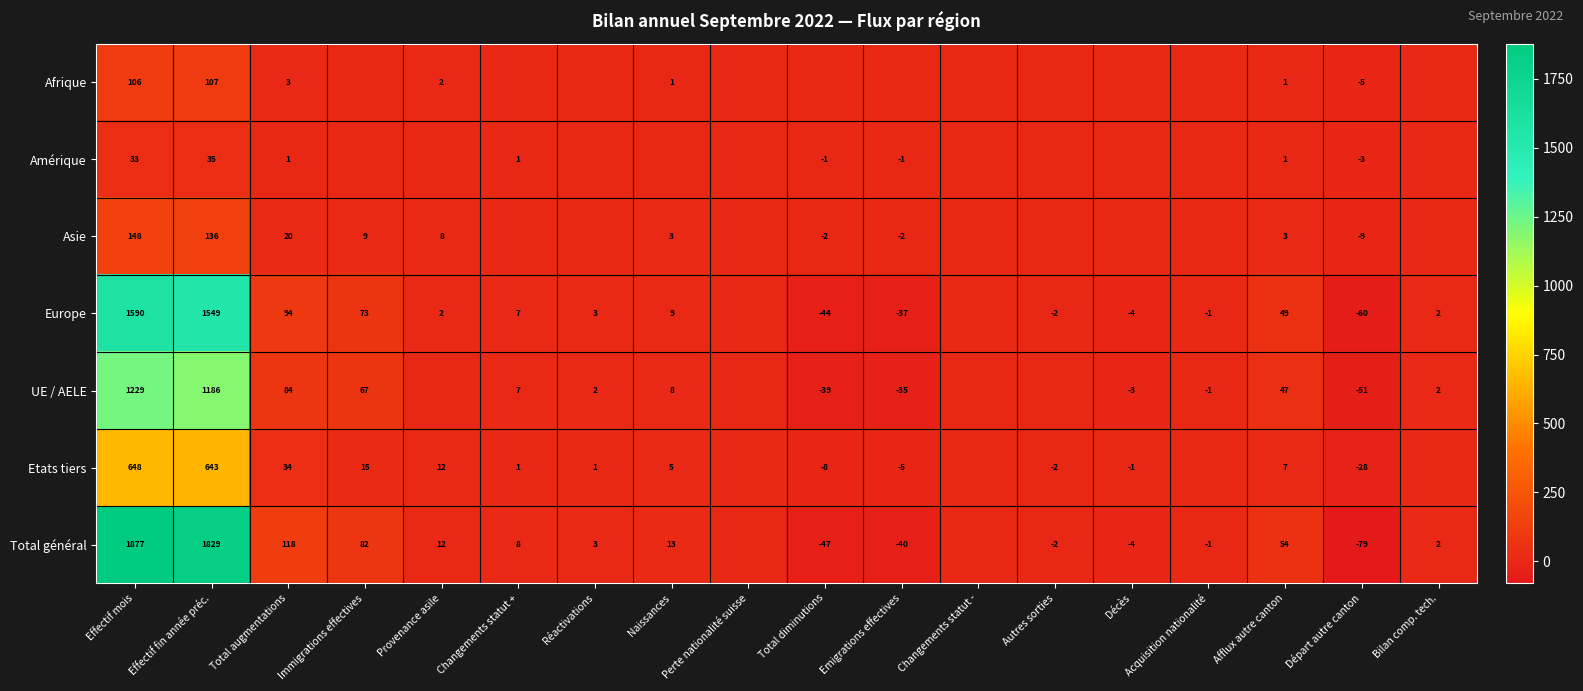

At Effectif fin année préc., list the series in order from largest to smallest.

Total général, Europe, UE / AELE, Etats tiers, Asie, Afrique, Amérique